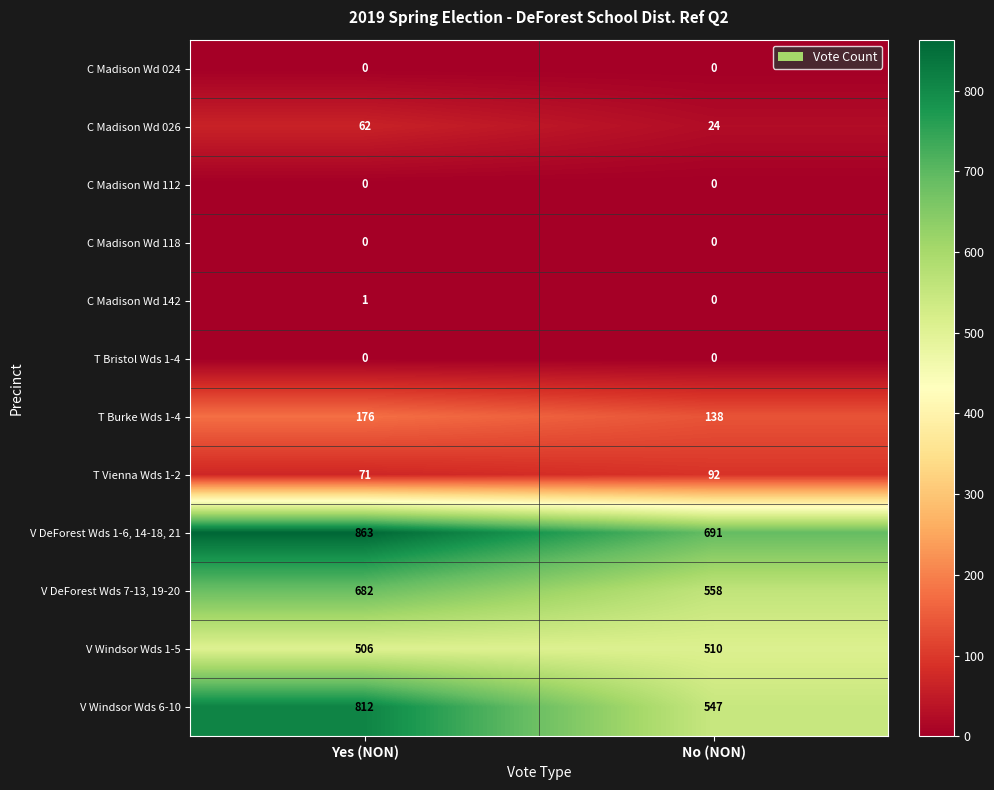

The C Madison Wd 024 series shows 0 at No (NON). True or false?

True